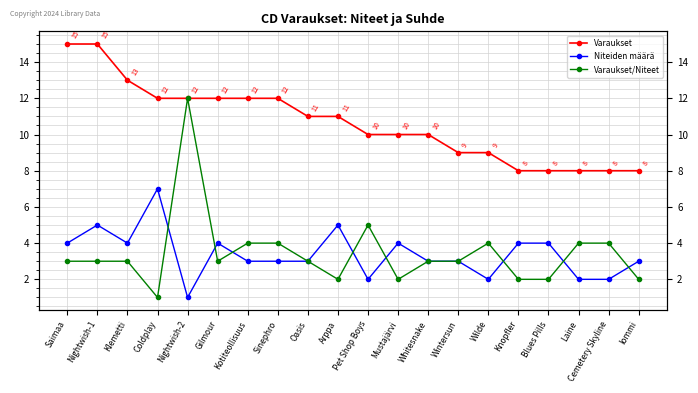

At Laine, list the series in order from largest to smallest.

Varaukset, Varaukset/Niteet, Niteiden määrä